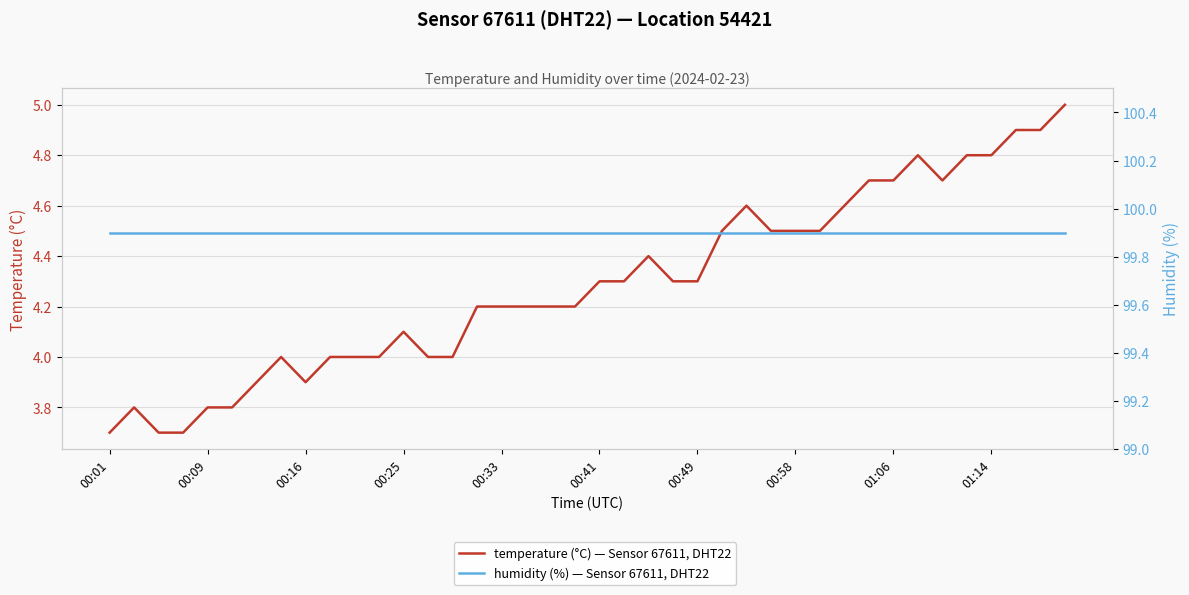

True or false: humidity (%) — Sensor 67611, DHT22 has a value of 99.9 at 30.

True